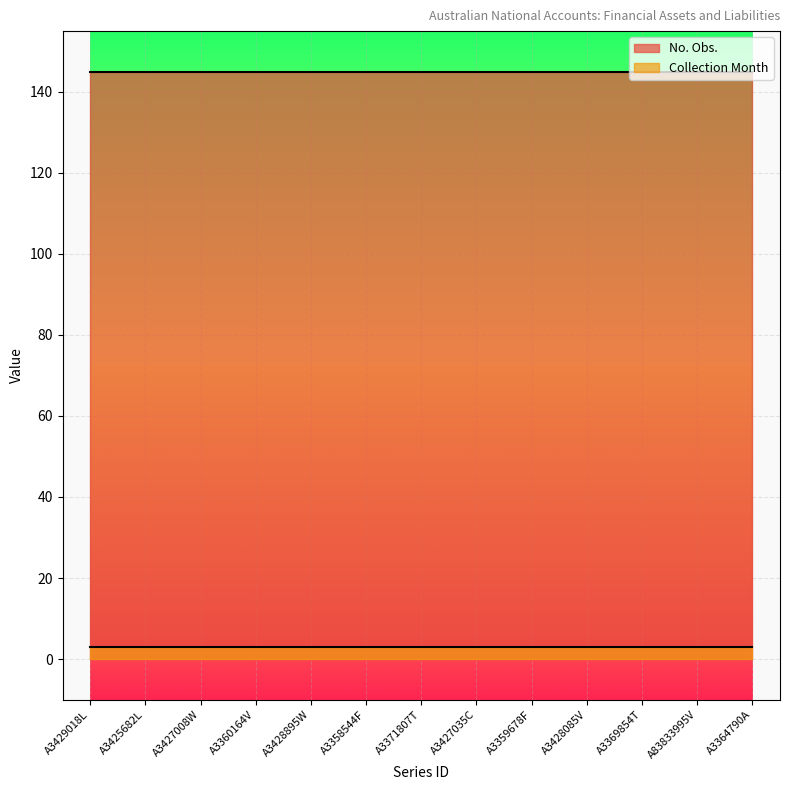

Reading right to left, transcribe all the data shown in this chart.

No. Obs.: A3364790A=145	A83833995V=145	A3369854T=145	A3428085V=145	A3359678F=145	A3427035C=145	A3371807T=145	A3358544F=145	A3428895W=145	A3360164V=145	A3427008W=145	A3425682L=145	A3429018L=145
Collection Month: A3364790A=3	A83833995V=3	A3369854T=3	A3428085V=3	A3359678F=3	A3427035C=3	A3371807T=3	A3358544F=3	A3428895W=3	A3360164V=3	A3427008W=3	A3425682L=3	A3429018L=3